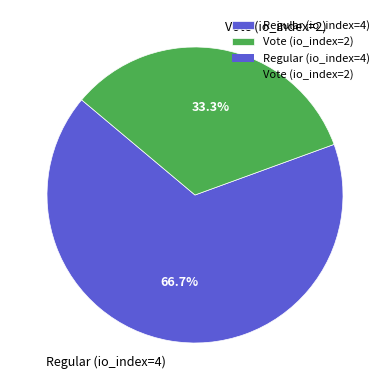

How many segments does this pie chart have?

2